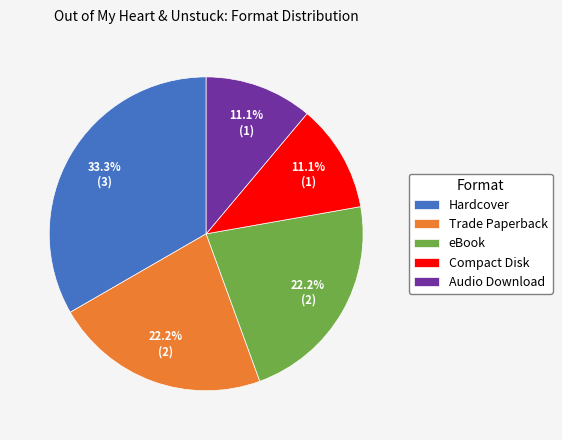

The Hardcover slice represents 33% of the pie. True or false?

True